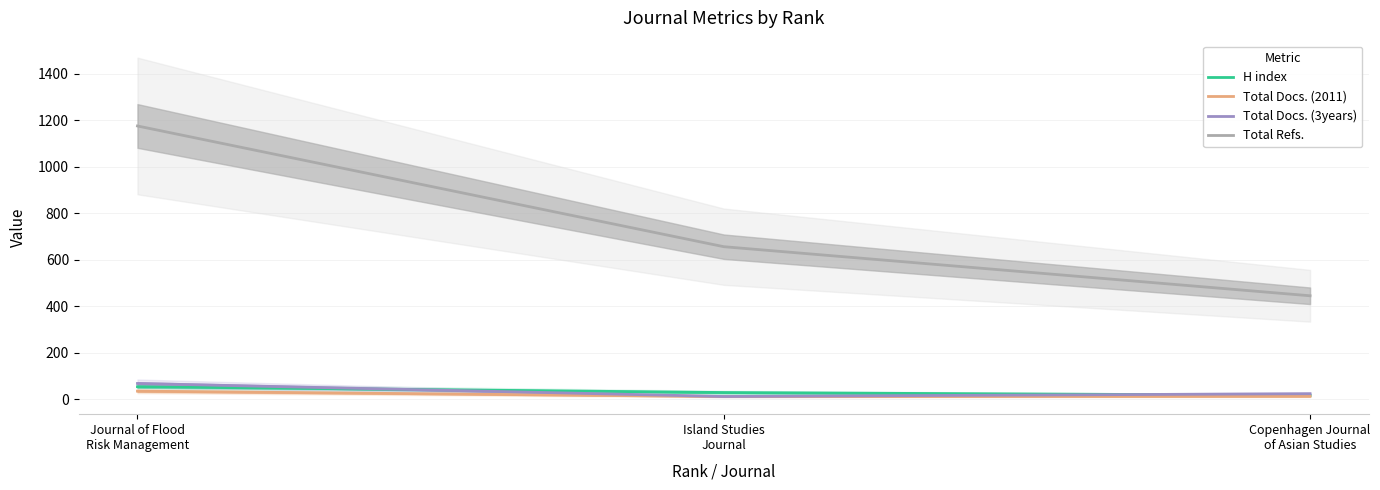

What is the sum of all Total Docs. (3years) values?

104